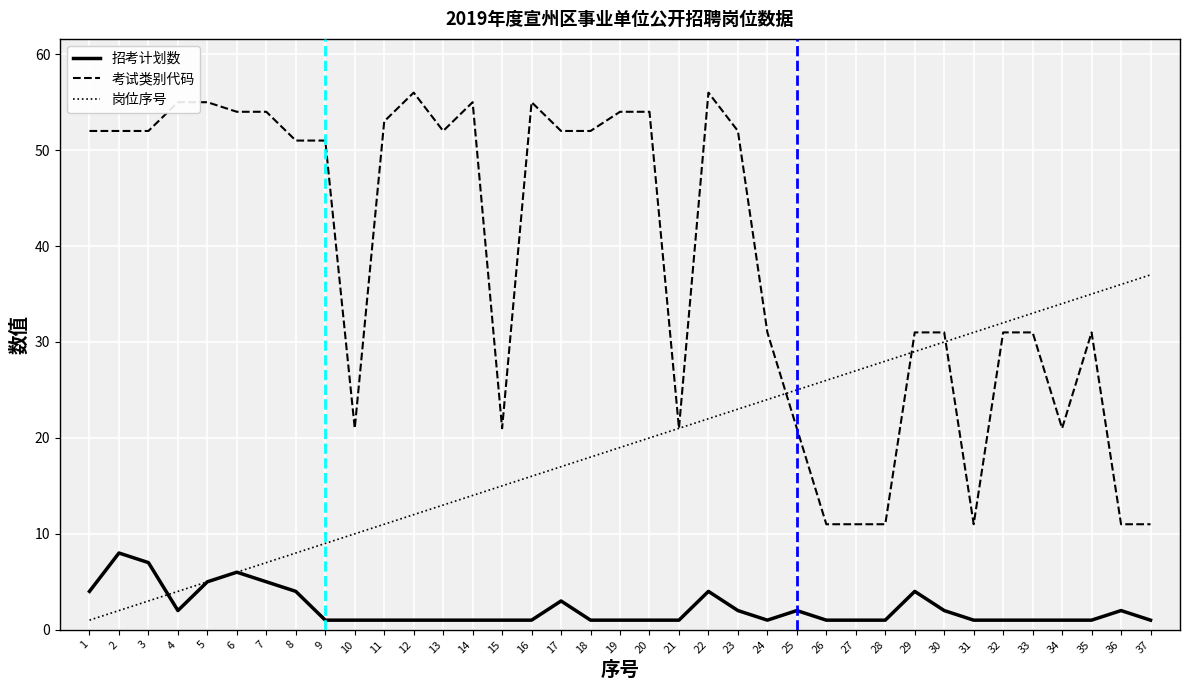

Rank the series at 35 from lowest to highest value.

招考计划数, 考试类别代码, 岗位序号